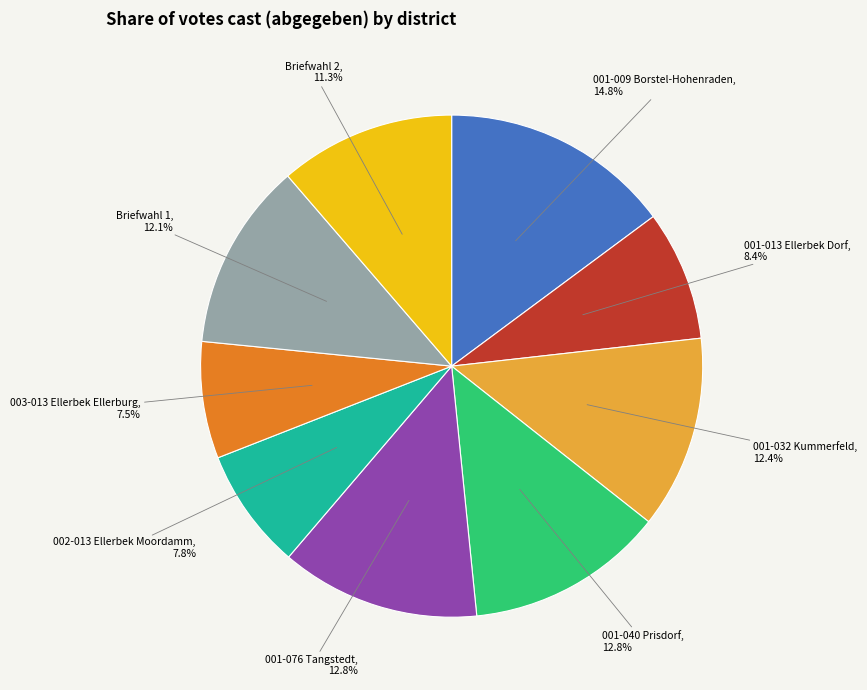

Does 001-009 Borstel-Hohenraden represent more than half of the total?

No